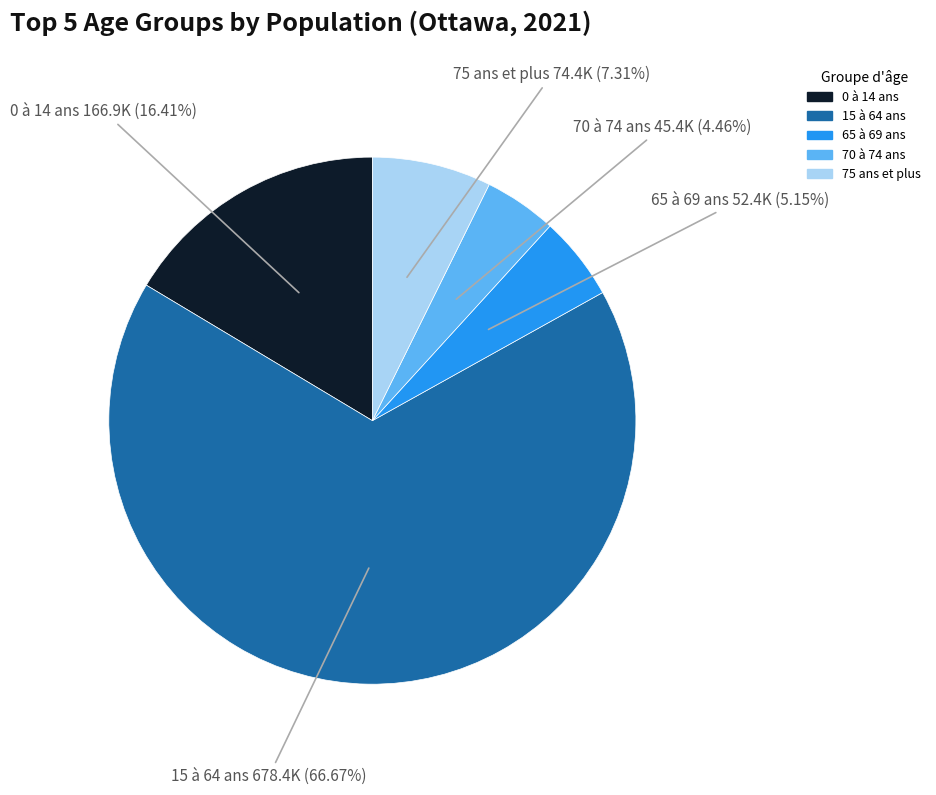

Is there any slice that represents more than half of the pie?

Yes